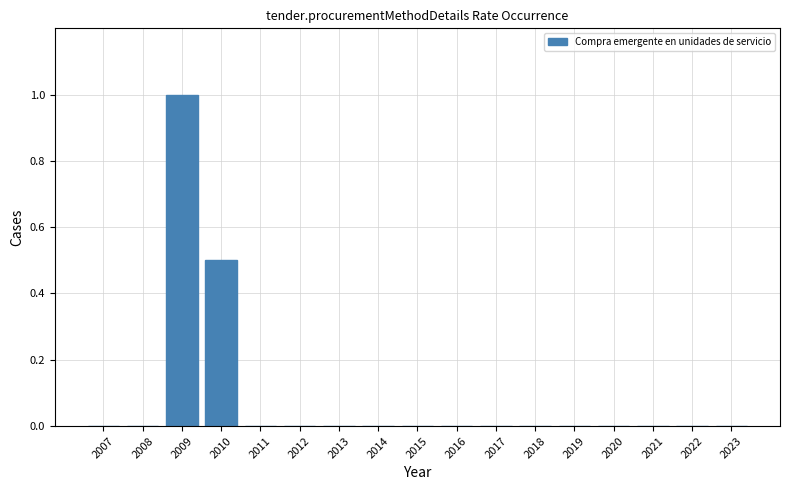

The value at 2007 is -0.4. True or false?

False